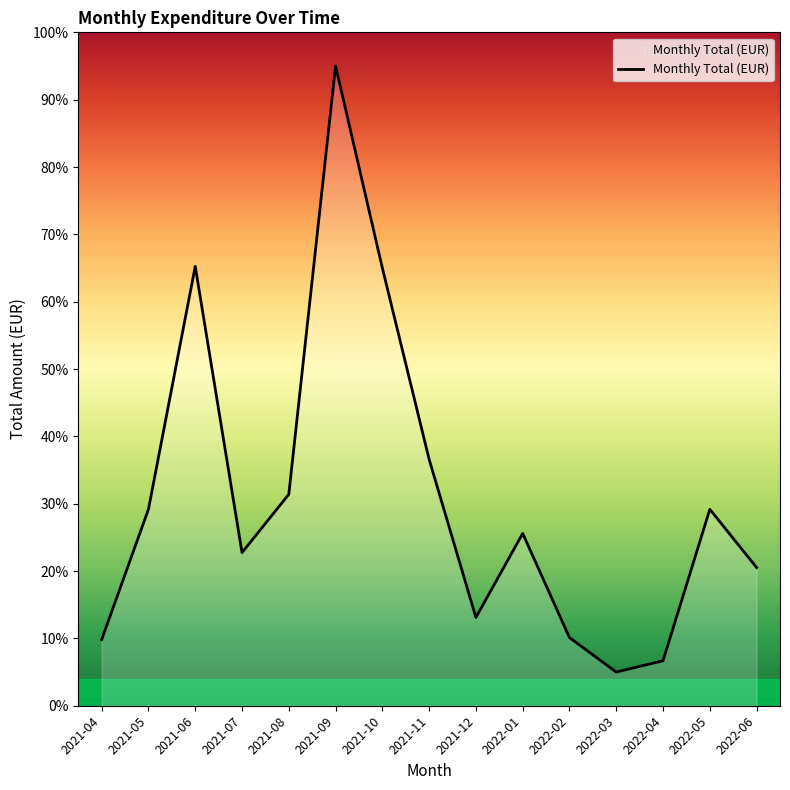

True or false: the data shows 8.0 at 2022-03.

False